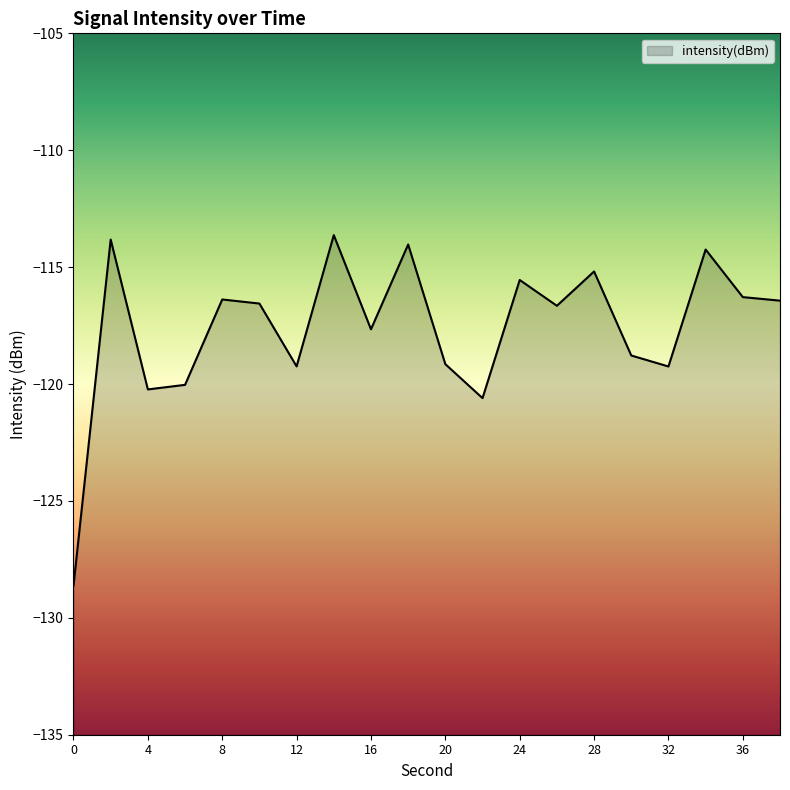

Count the number of values greater than -116.

6